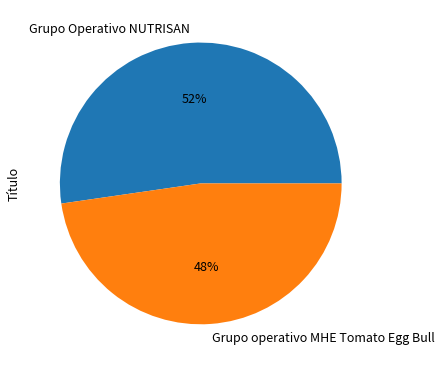

To the nearest percent, what is the combined percentage of Grupo operativo MHE Tomato Egg Bull and Grupo Operativo NUTRISAN?

100%